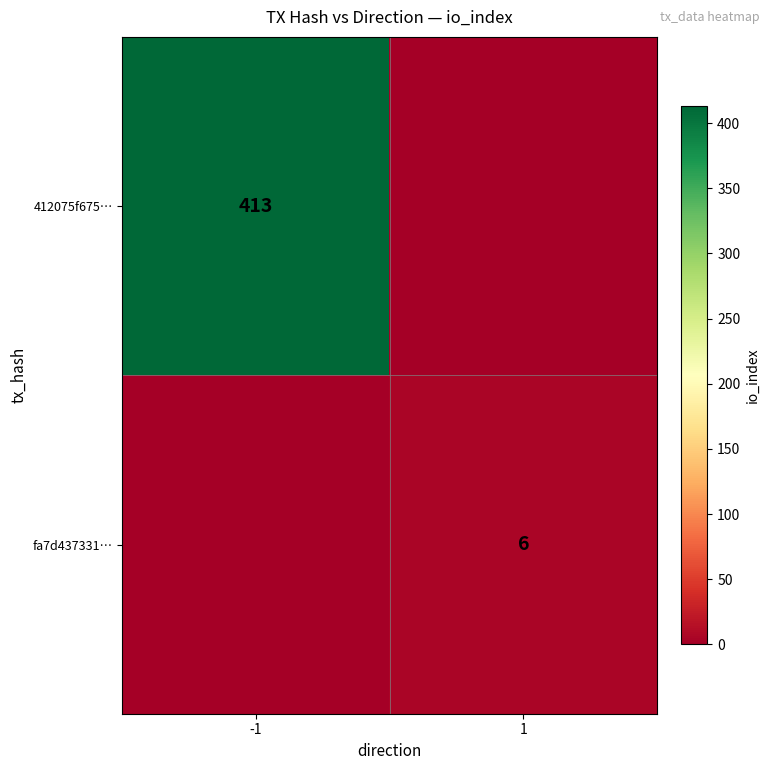

True or false: 412075f675… has a value of 726 at -1.

False